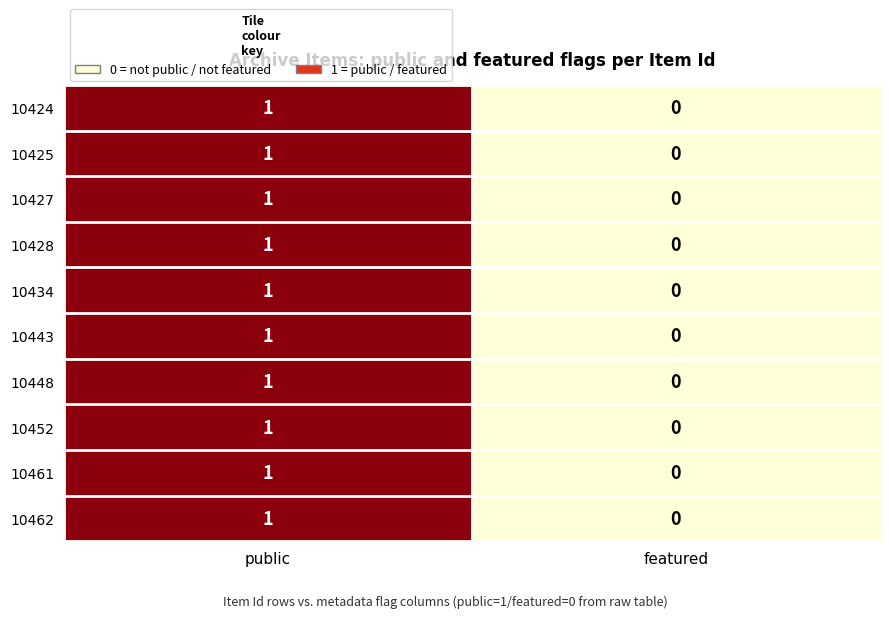

At which category does the chart reach its minimum across all series?

featured